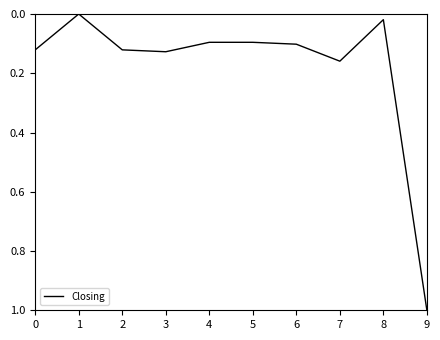

Where is the data nearest to the value 0?

1